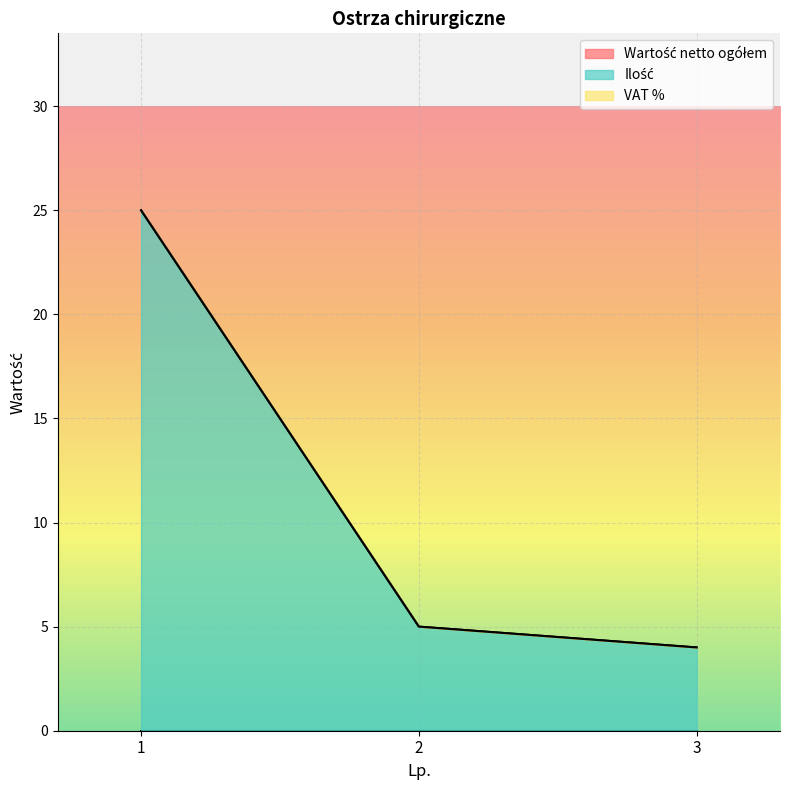

Rank the series by their maximum value, from highest to lowest.

Ilość, Wartość netto ogółem, VAT %